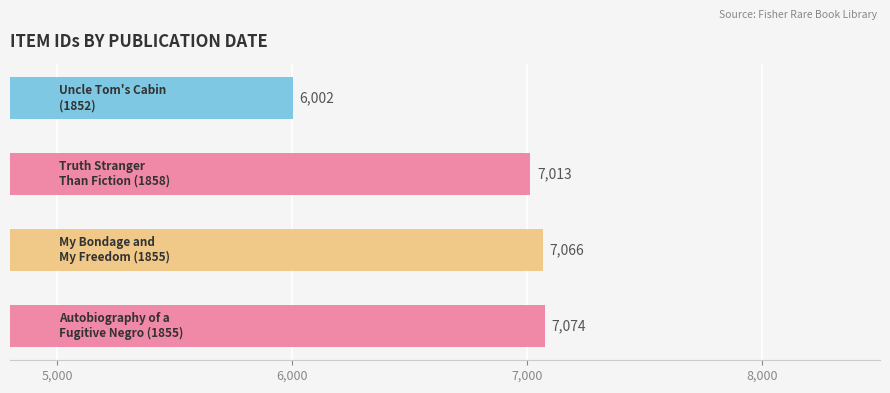

What is the greatest value displayed?

7074